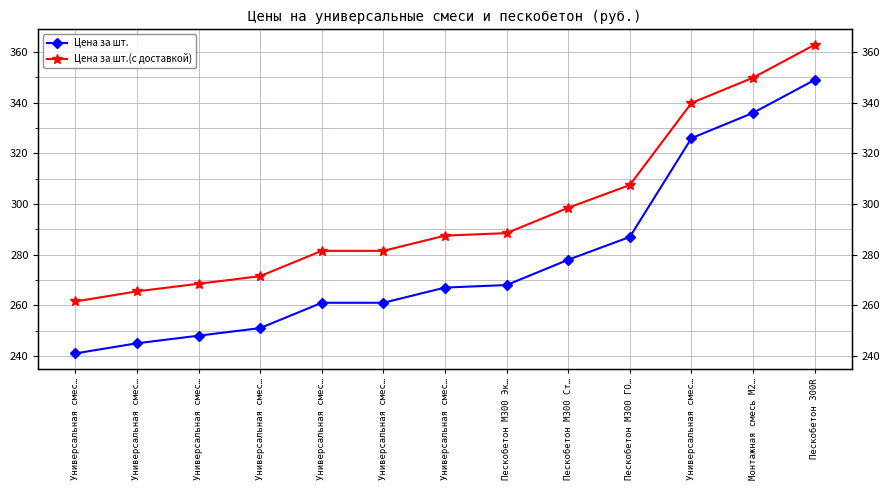

What is the average value of the Цена за шт. series?

278.3